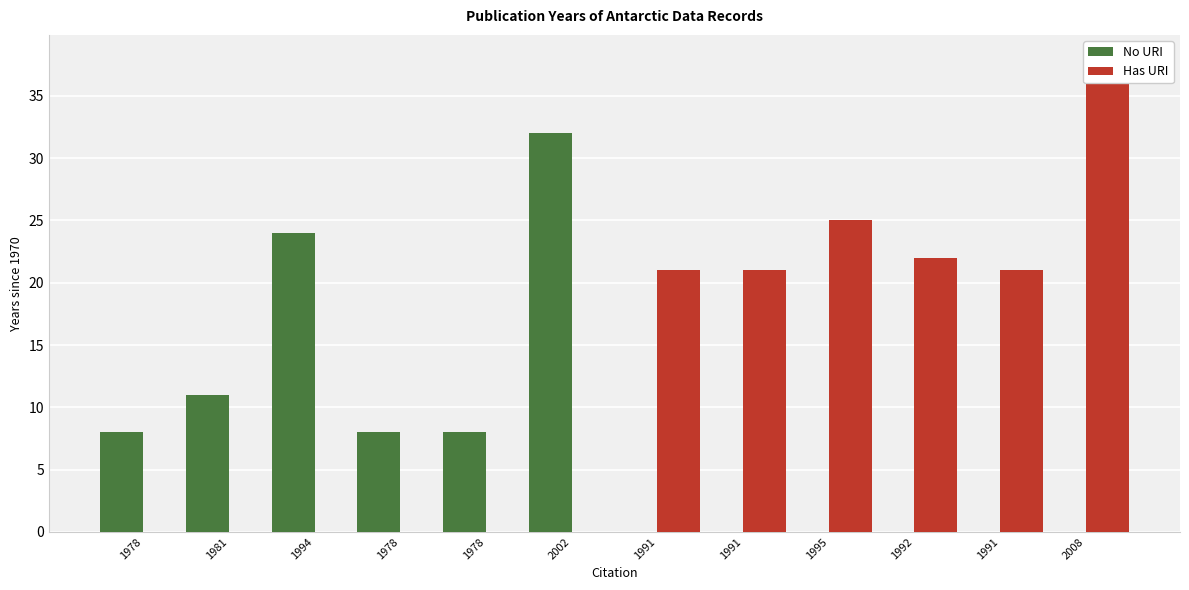

What is the difference between the maximum and second lowest values in the Has URI series?

38